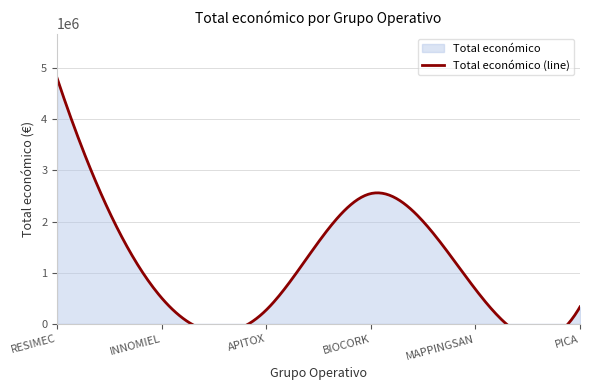

Where is the first local minimum?

APITOX